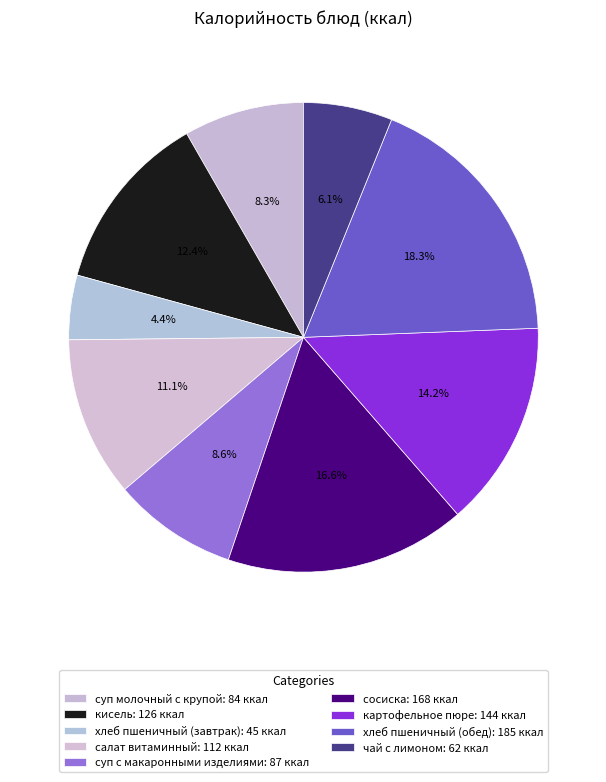

What percentage do картофельное пюре and салат витаминный together represent?

25.3%